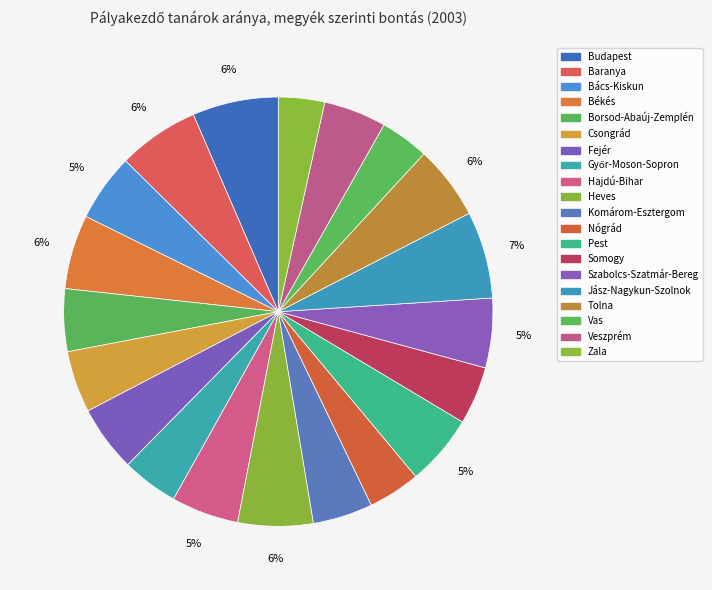

Count the number of slices in the pie.

20